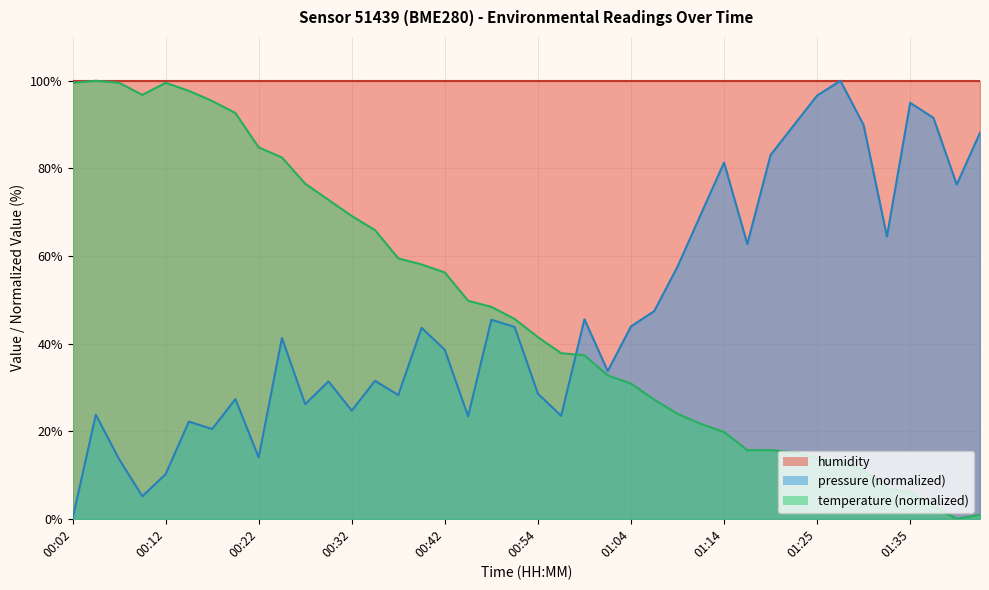

Where does the temperature series first go above 45?

00:02